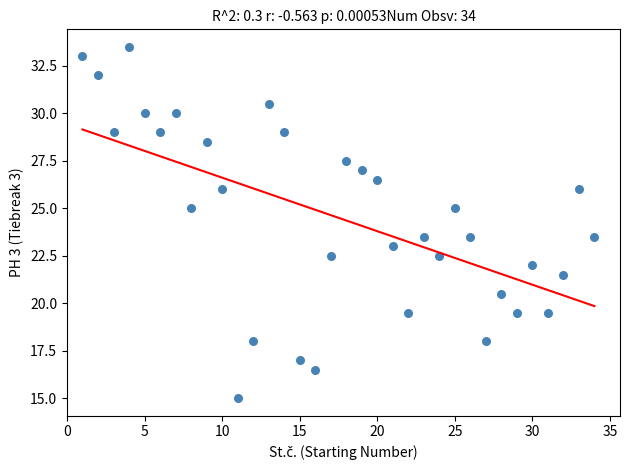

What is the range of Y values (max minus min)?

18.5